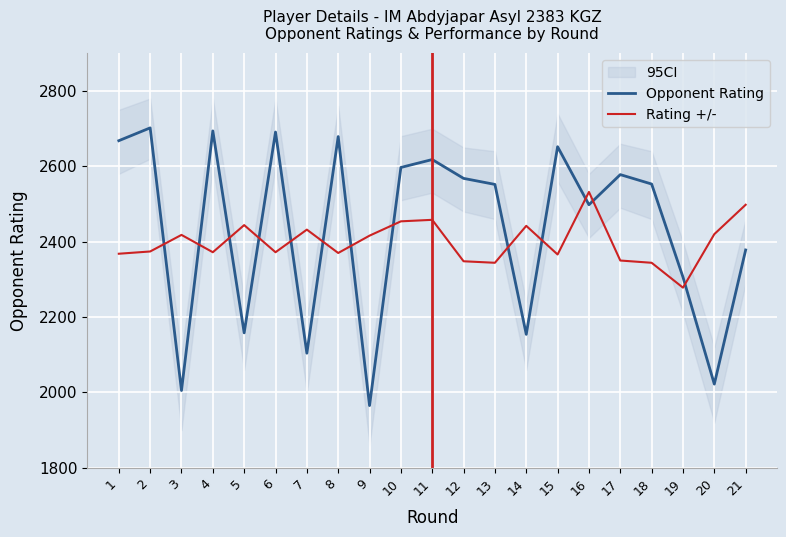

List the series in order of their overall mean, highest first.

Opponent Rating, Rating +/-